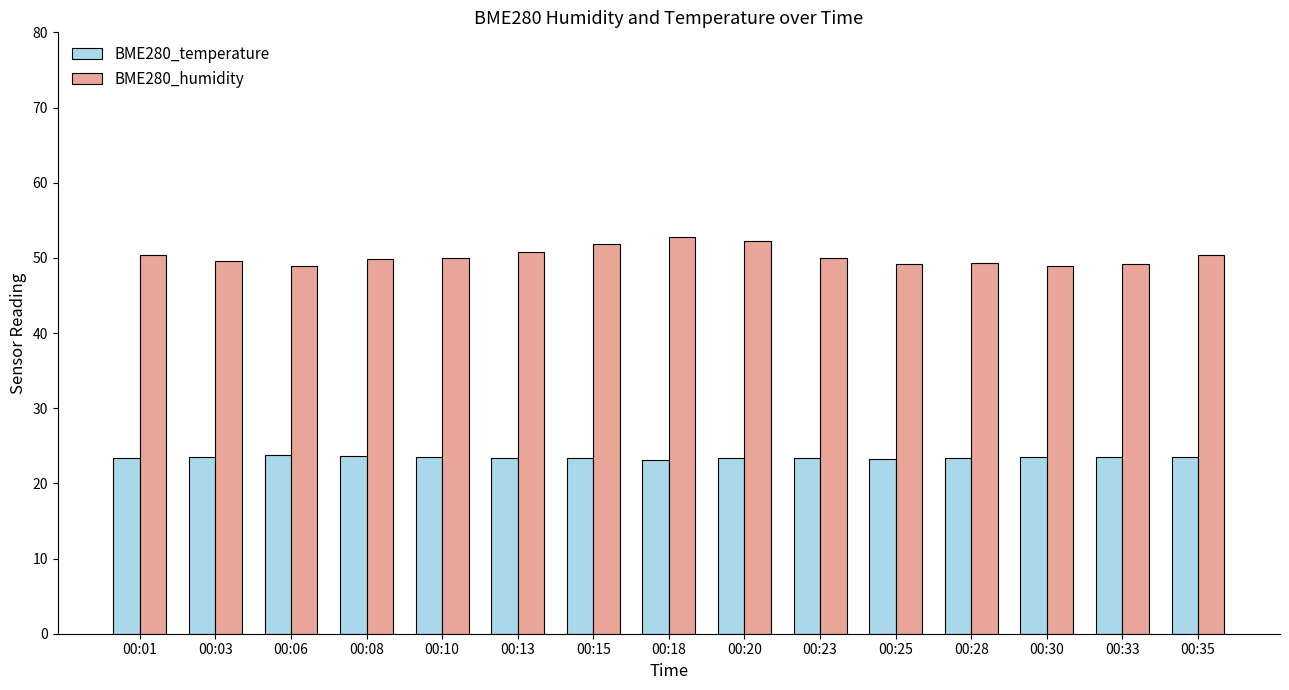

How many BME280_temperature values are between 23 and 24?

15